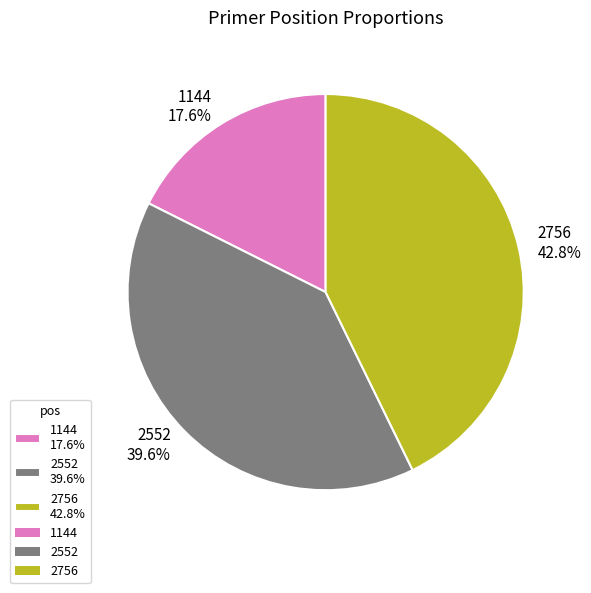

Is there a majority slice in this chart?

No